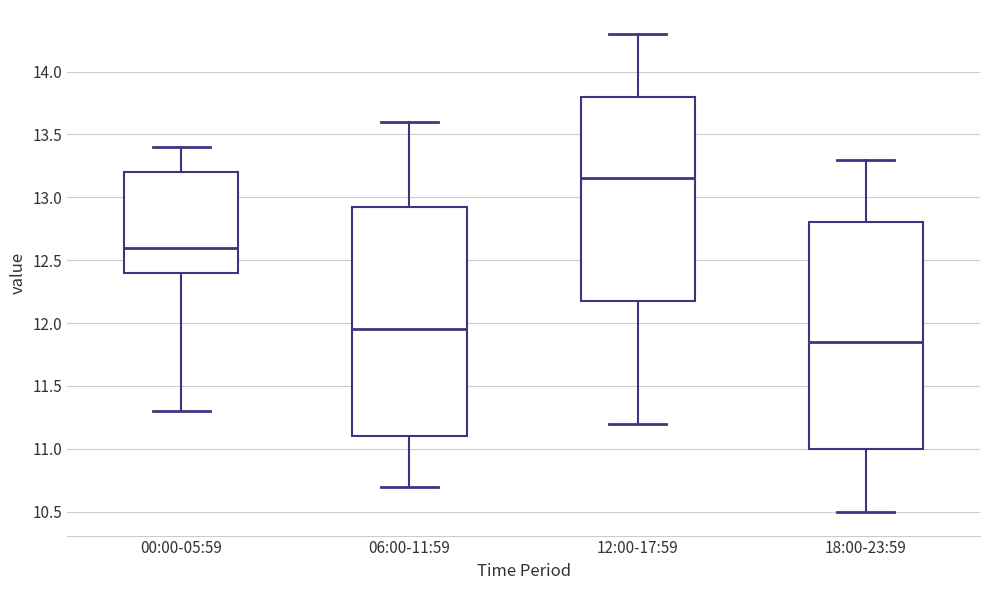

Where is the lower edge of the box for 12:00-17:59 on the y-axis? The values are not printed on the chart, so give them approximately, as read against the axis.

12.20